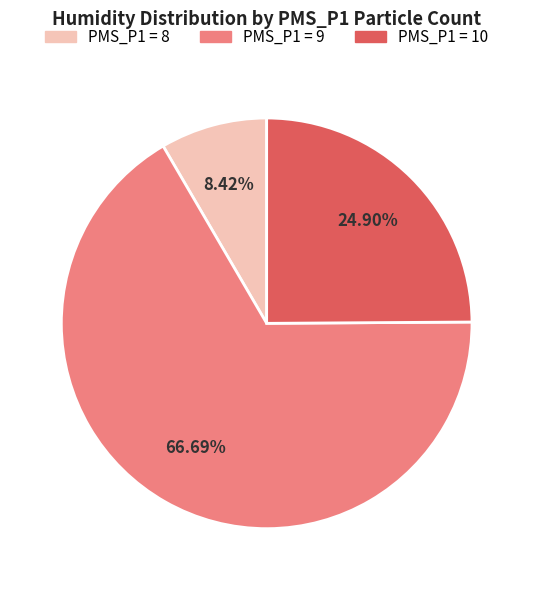

Is there a majority slice in this chart?

Yes